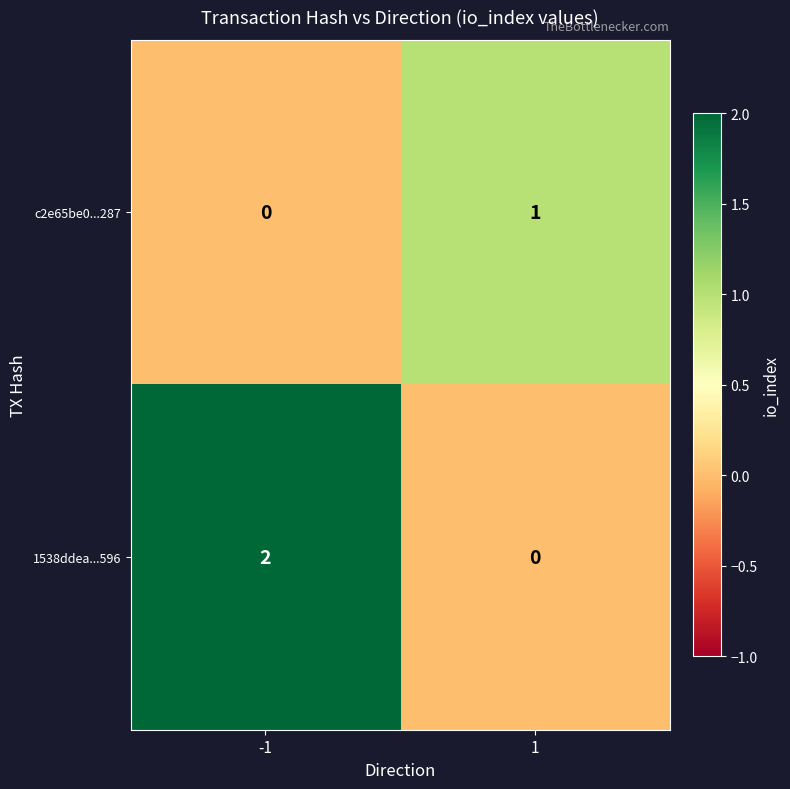

Reading left to right, transcribe all the data shown in this chart.

c2e65be0...287: -1=0	1=1
1538ddea...596: -1=2	1=0